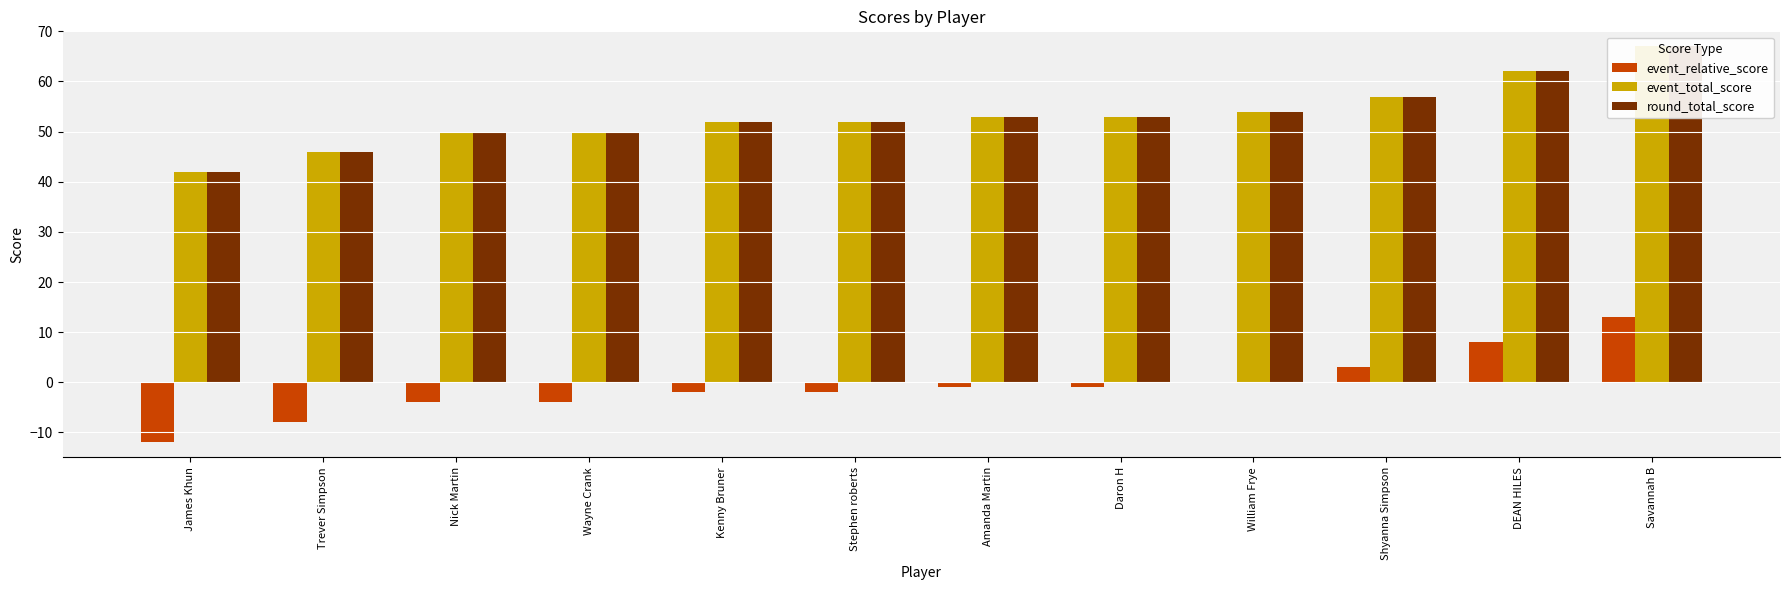

Between Nick Martin and William Frye, which is larger?

William Frye